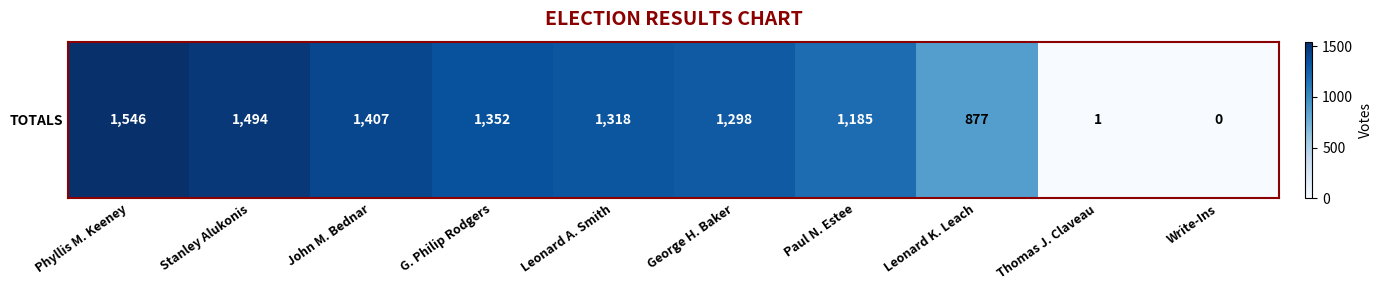

How many values are below 1318?

5